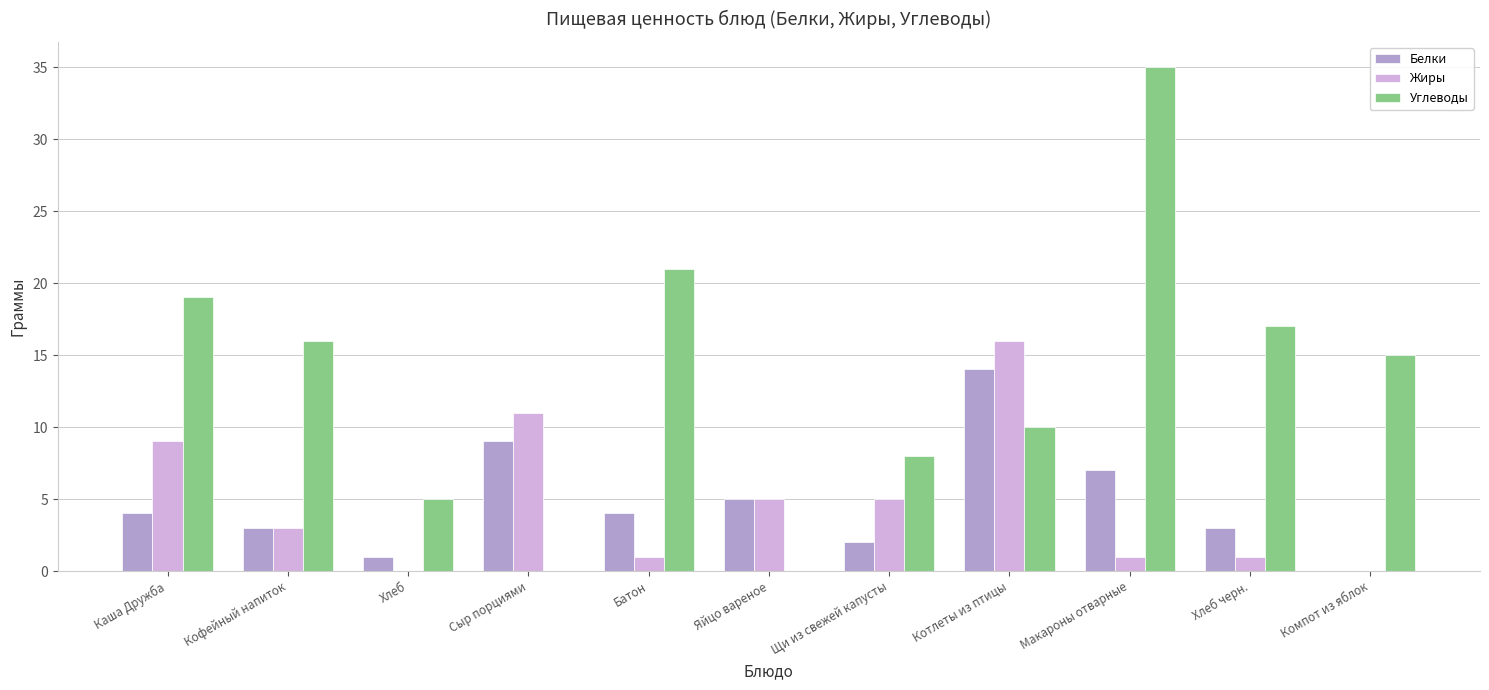

True or false: Белки has a value of 5 at Яйцо вареное.

True